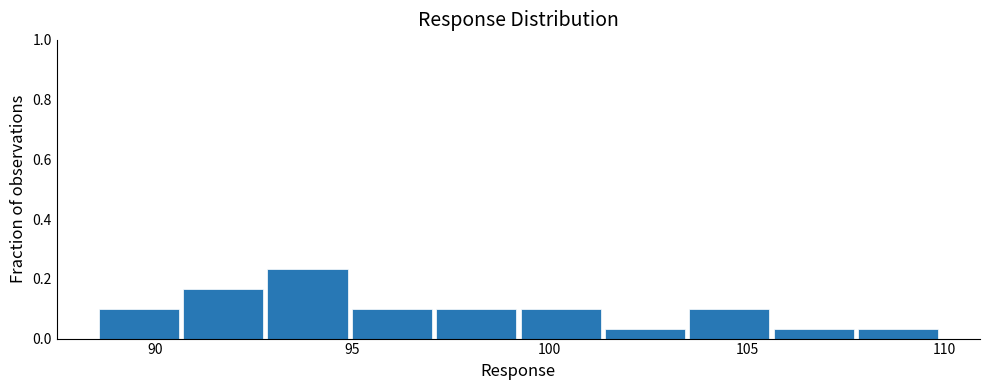

Over which range of the x-axis is the bar tallest?

93.0 to 95.0